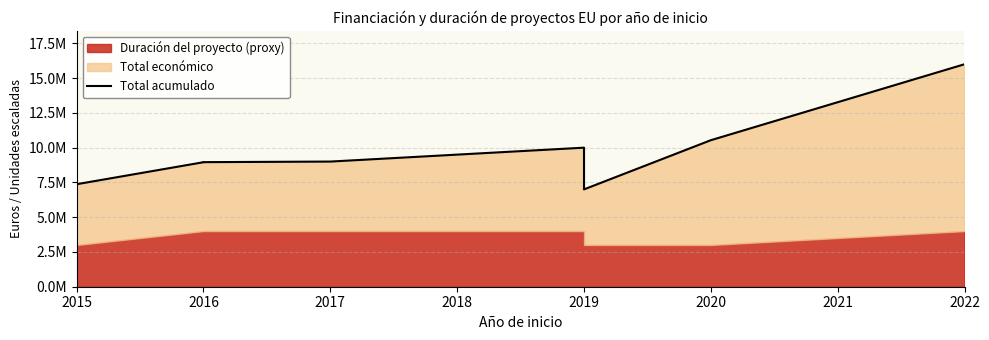

Where does the data first go above 8999927?

2019